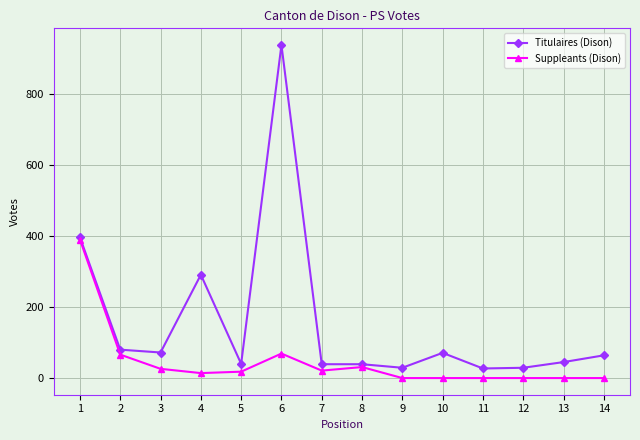

Which series has the largest total across all categories?

Titulaires (Dison)